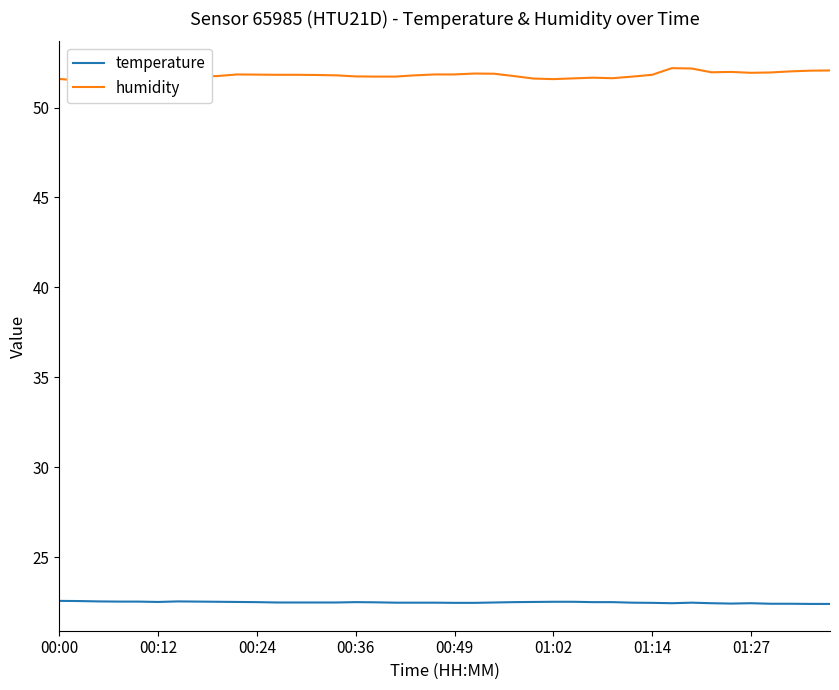

The value of temperature at 00:24 is 22.5. True or false?

True